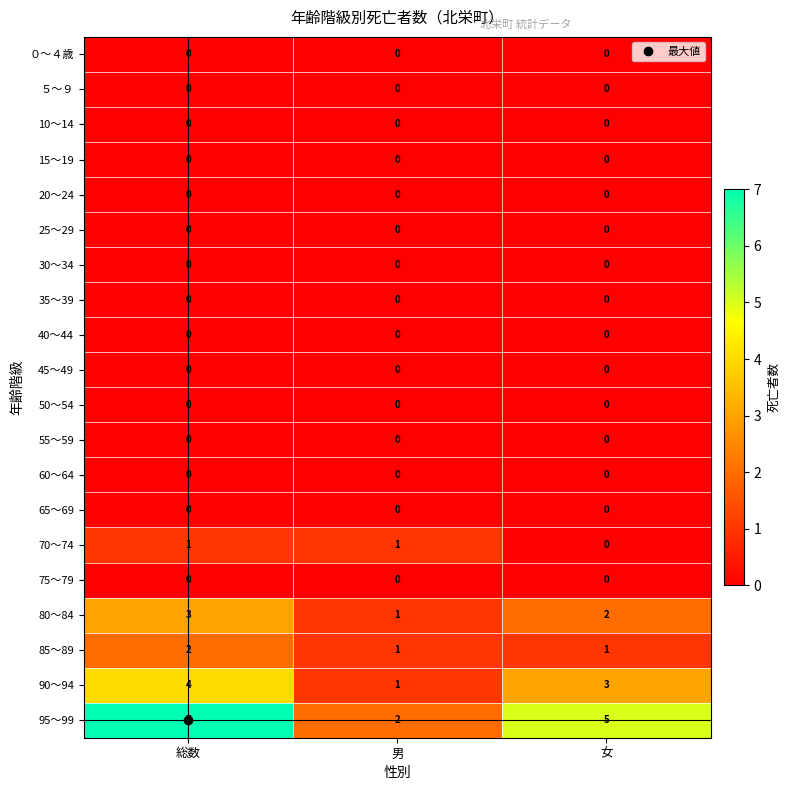

What is the difference between the highest and lowest values at 女?

5